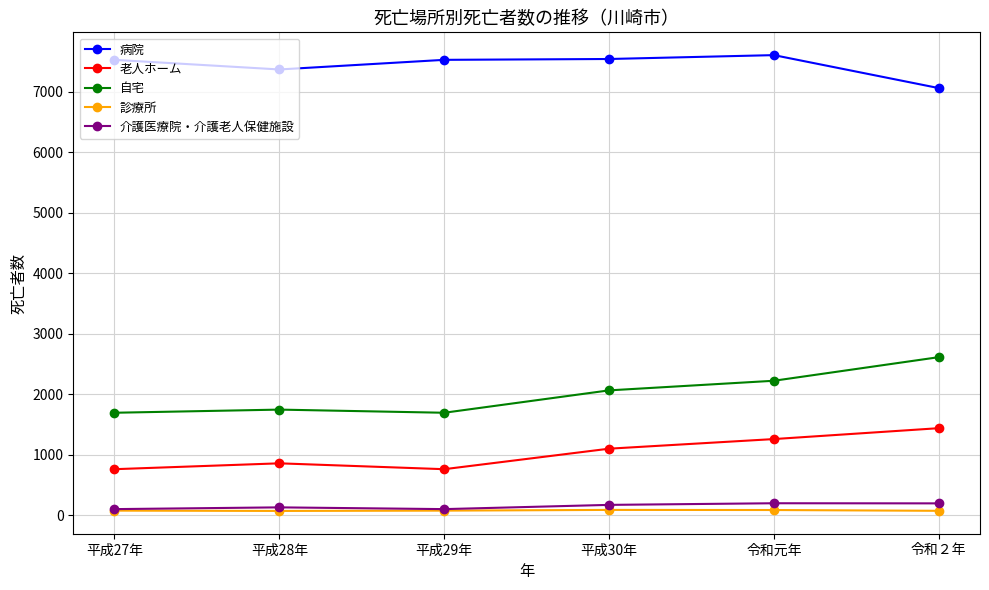

How many values in the 診療所 series are below 74?

2